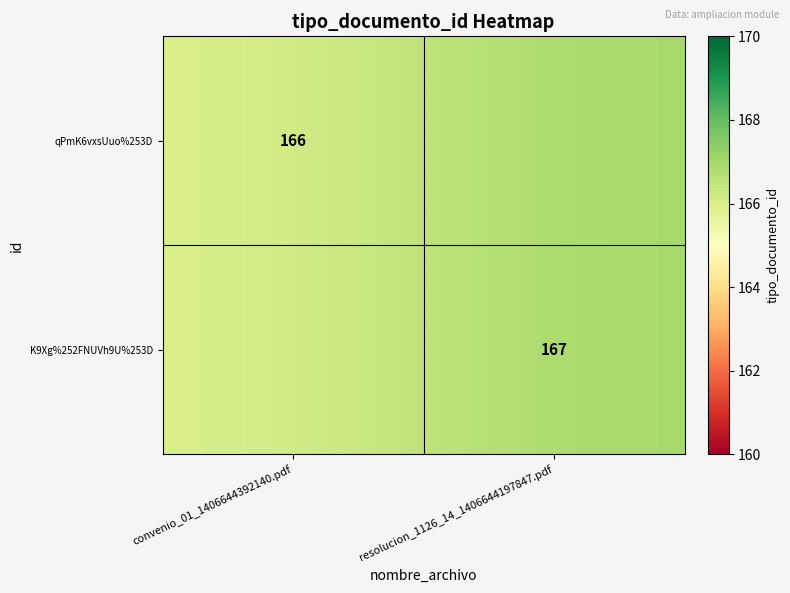

The K9Xg%252FNUVh9U%253D series shows 266 at resolucion_1126_14_1406644197847.pdf. True or false?

False